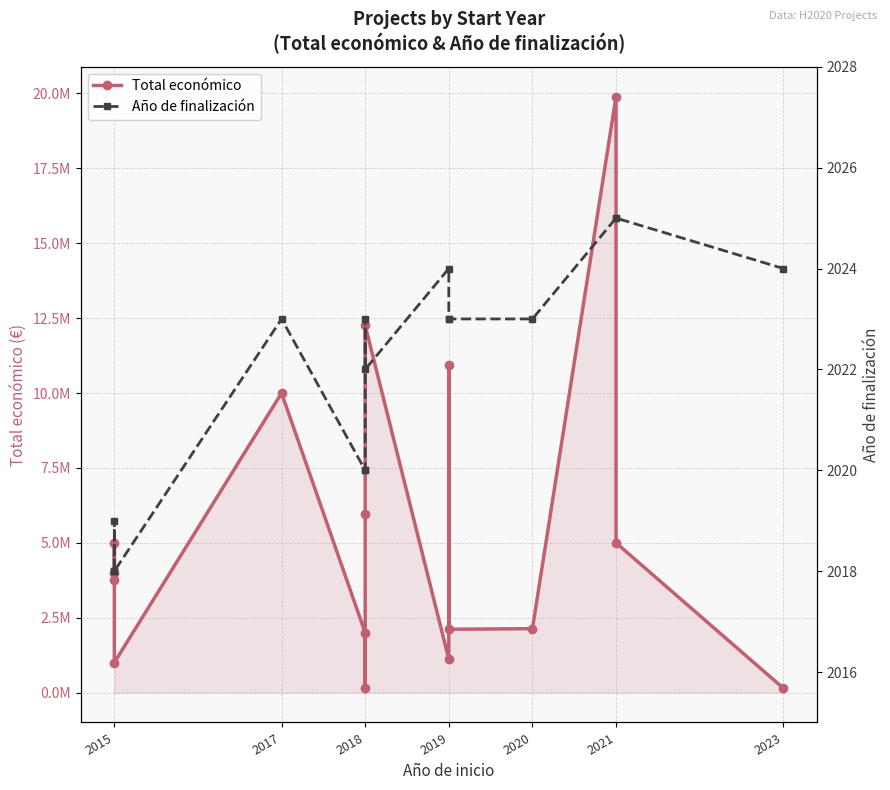

What is the difference between the maximum and minimum values in the Total económico series?

19746326